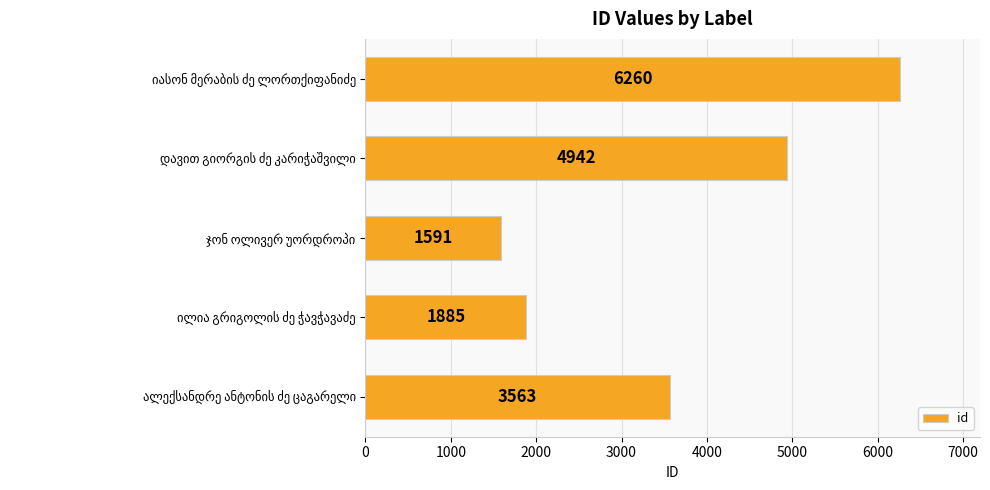

What is the average value?

3648